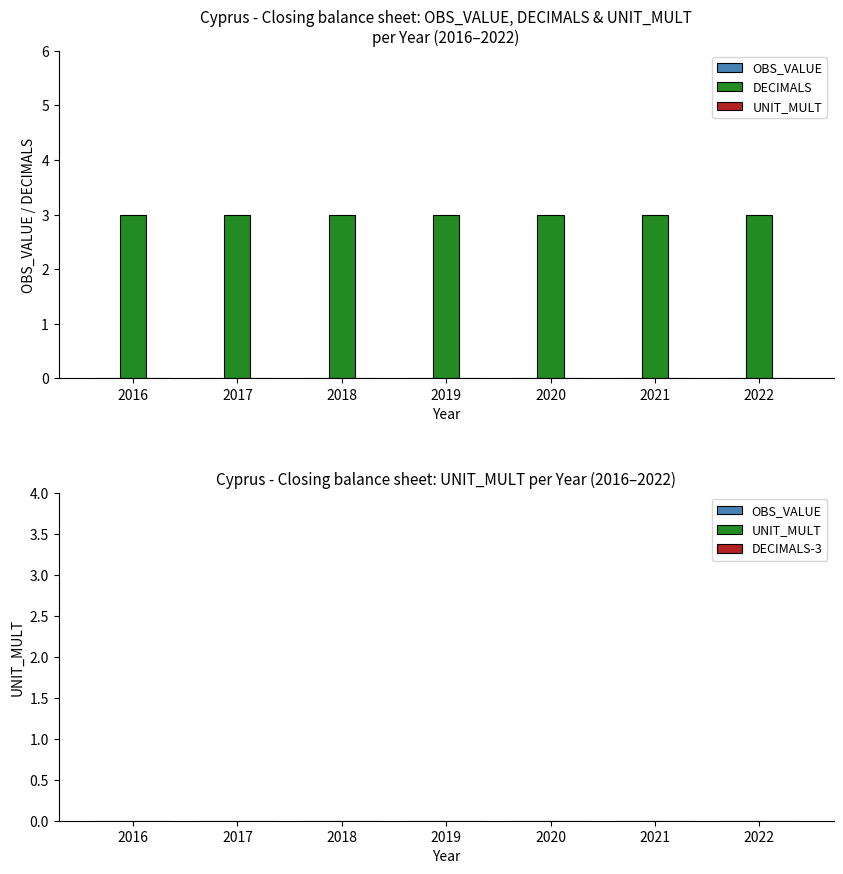

List the series in order of their peak value, highest first.

DECIMALS, OBS_VALUE, UNIT_MULT, DECIMALS-3